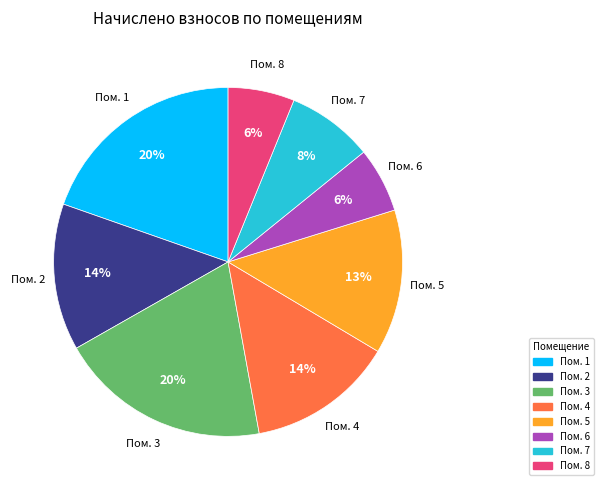

To the nearest percent, what is the average slice percentage?

12%